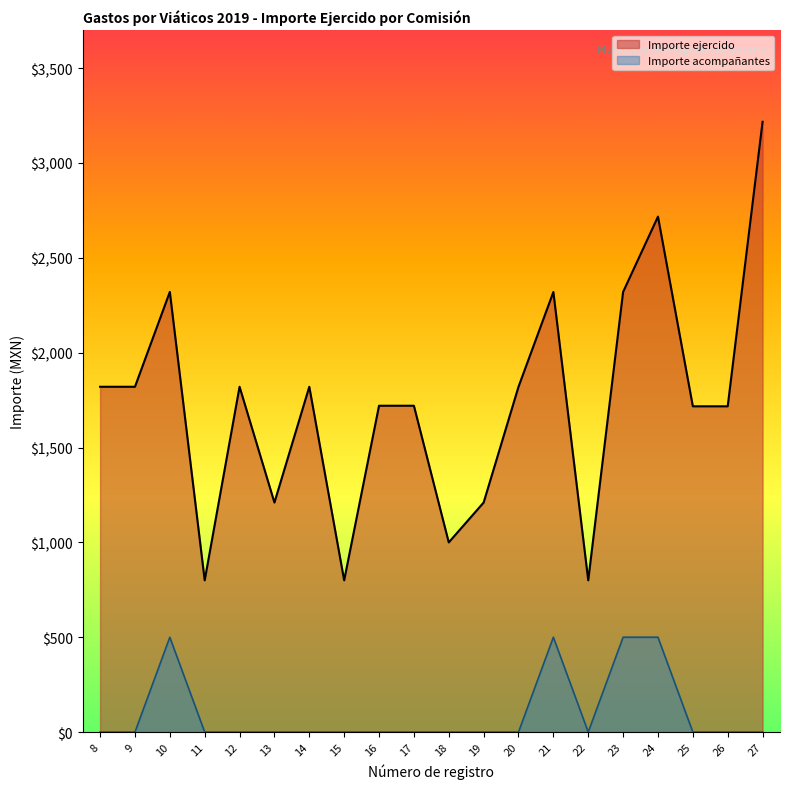

What is the difference between the Importe ejercido values at 24 and 8?

897.0